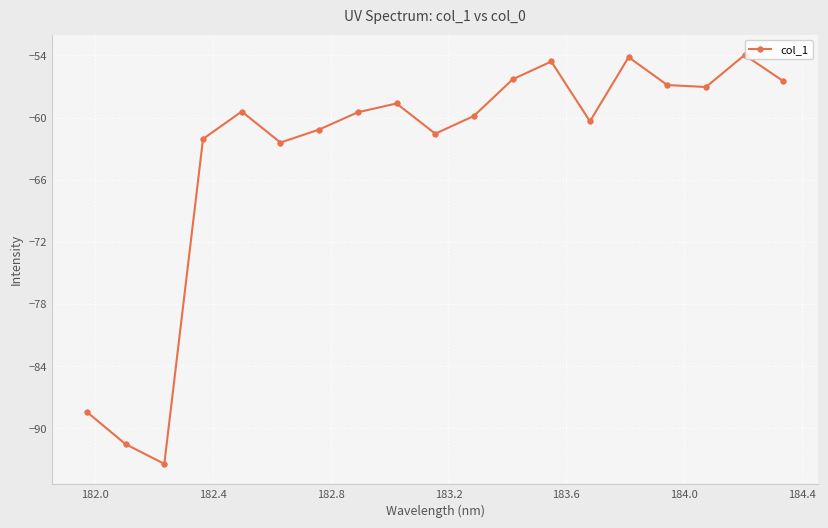

How many points are lower than both their immediate neighbors (excluding endpoints)?

5